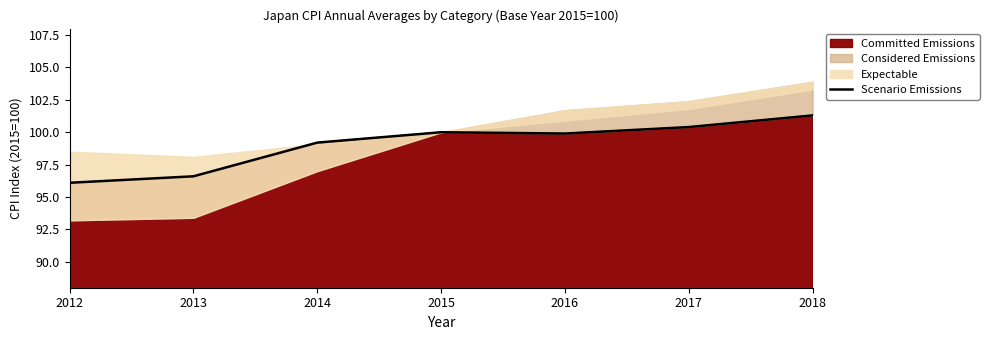

True or false: Committed Emissions has a value of 101.3 at 2018.

True